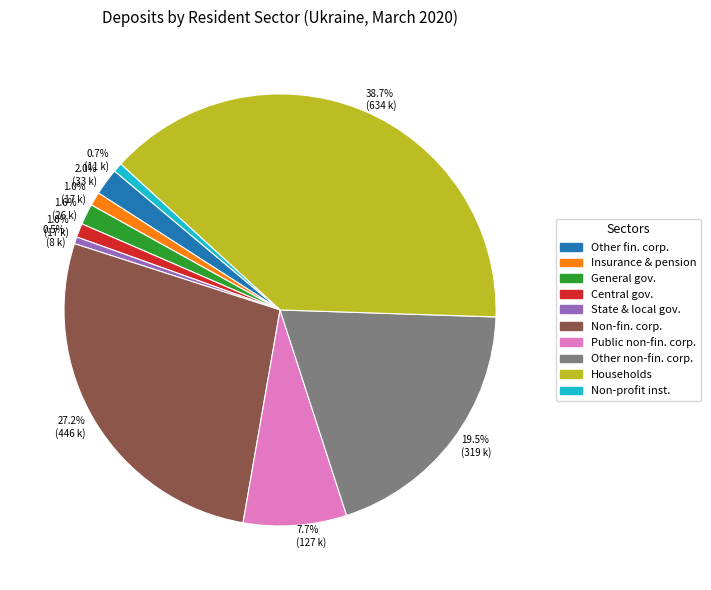

Does any single category account for the majority?

No